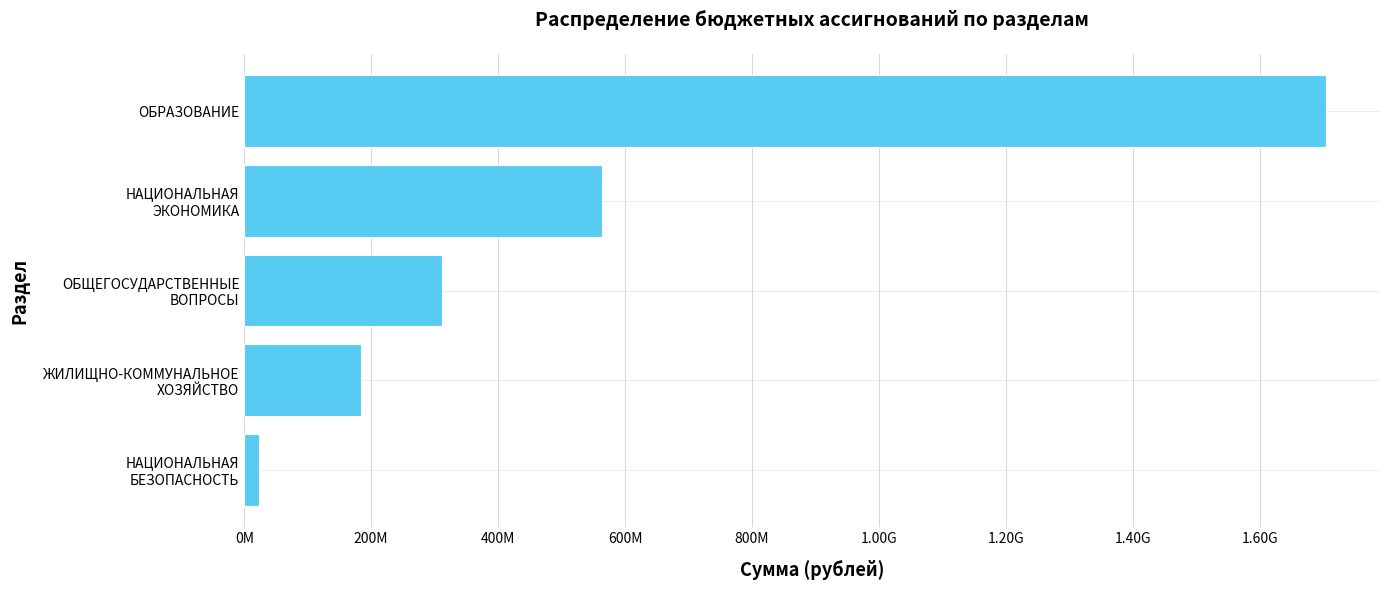

Does the chart contain stacked bars?

No